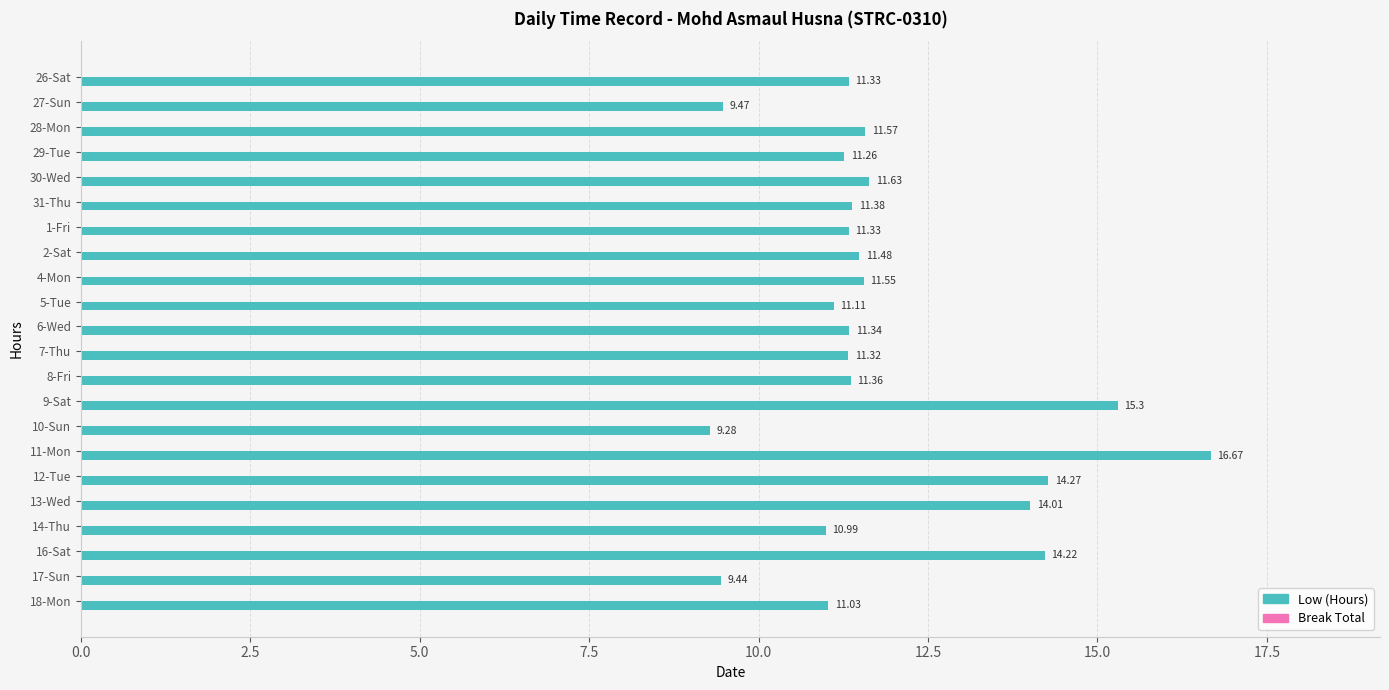

What is the difference between the maximum and minimum values?

7.4